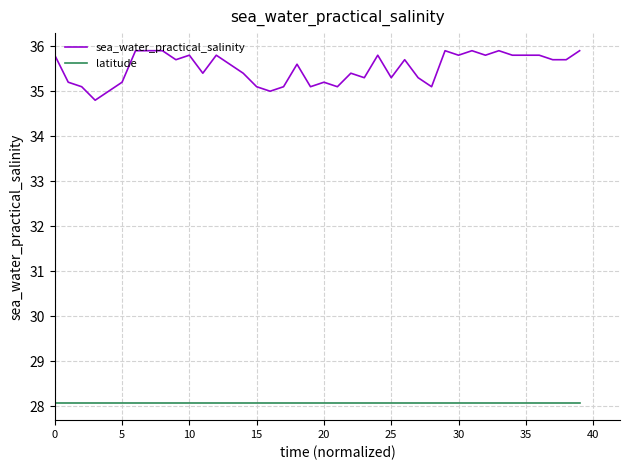

List the series in order of their overall mean, lowest first.

latitude, sea_water_practical_salinity